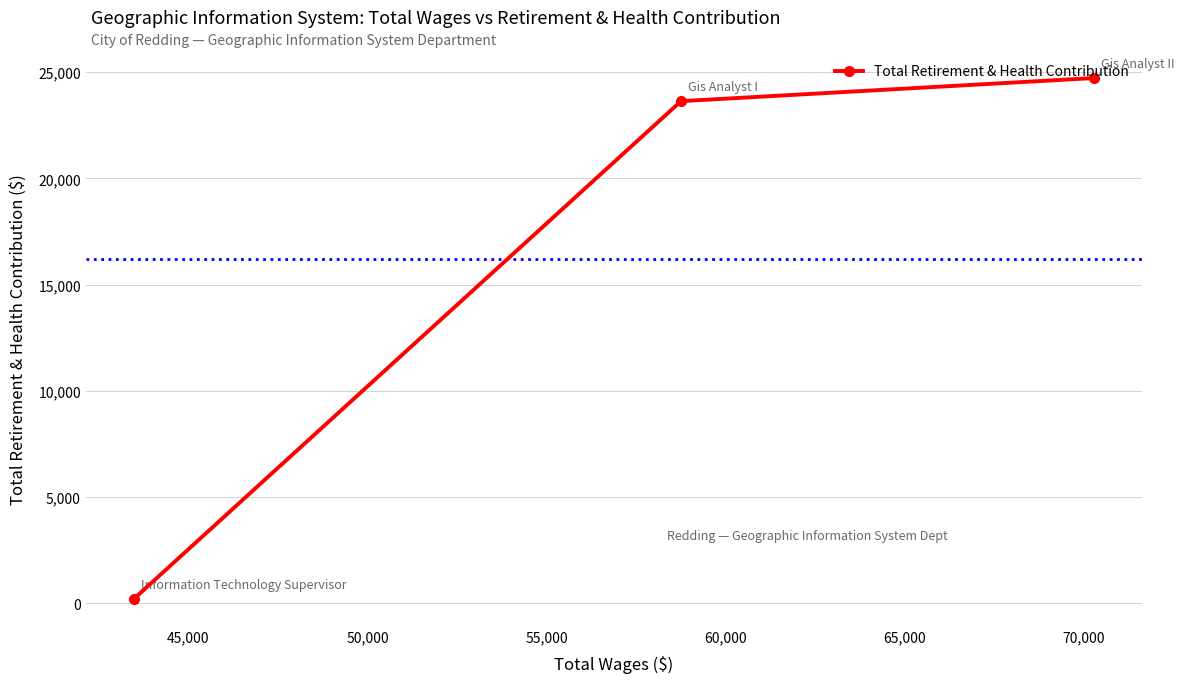

Reading left to right, transcribe all the data shown in this chart.

212	23633	24720